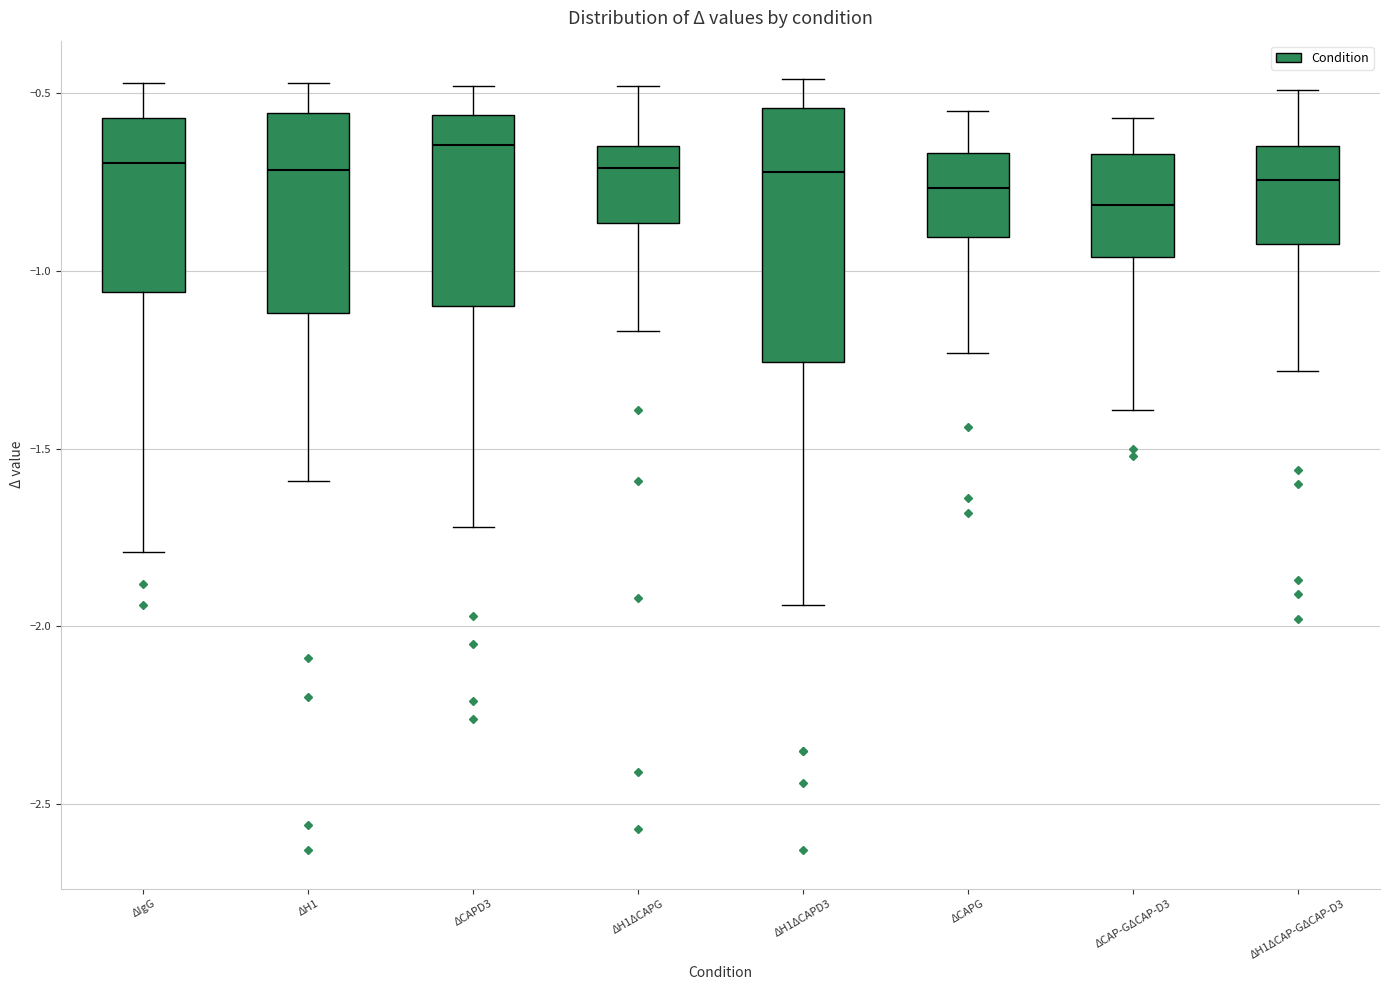

Reading left to right, transcribe this box plot: for each box, give where its median line is, the range the box spans, and where its two whiskers end, as read against the y-axis. The values are not printed on the chart, so give them approximately, as read against the axis.

ΔIgG: median -0.70, box -1.05 to -0.55, whiskers -1.80 to -0.45
ΔH1: median -0.70, box -1.10 to -0.55, whiskers -1.60 to -0.45
ΔCAPD3: median -0.65, box -1.10 to -0.55, whiskers -1.70 to -0.50
ΔH1ΔCAPG: median -0.70, box -0.85 to -0.65, whiskers -1.15 to -0.50
ΔH1ΔCAPD3: median -0.70, box -1.25 to -0.55, whiskers -1.95 to -0.45
ΔCAPG: median -0.75, box -0.90 to -0.65, whiskers -1.25 to -0.55
ΔCAP-GΔCAP-D3: median -0.80, box -0.95 to -0.65, whiskers -1.40 to -0.55
ΔH1ΔCAP-GΔCAP-D3: median -0.75, box -0.90 to -0.65, whiskers -1.30 to -0.50